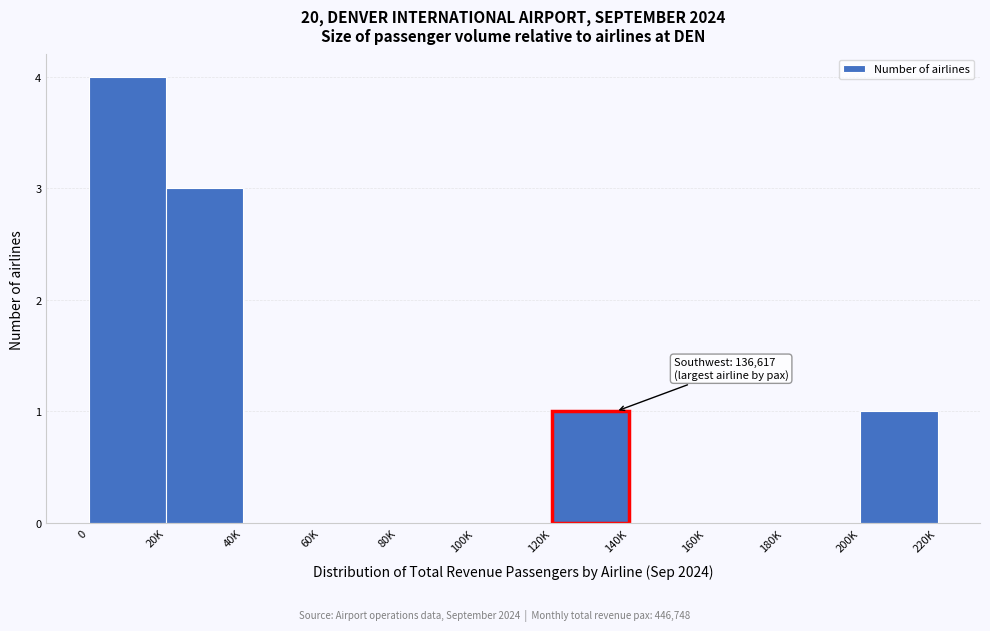

Reading left to right, what are all the values shown in this chart?

0=4	20K=3	40K=0	60K=0	80K=0	100K=0	120K=1	140K=0	160K=0	180K=0	200K=1